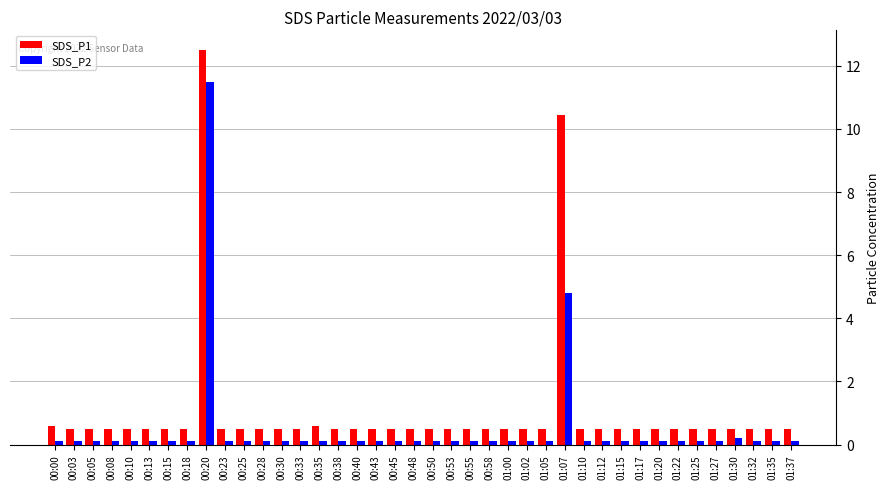

List the series in order of their peak value, highest first.

SDS_P1, SDS_P2